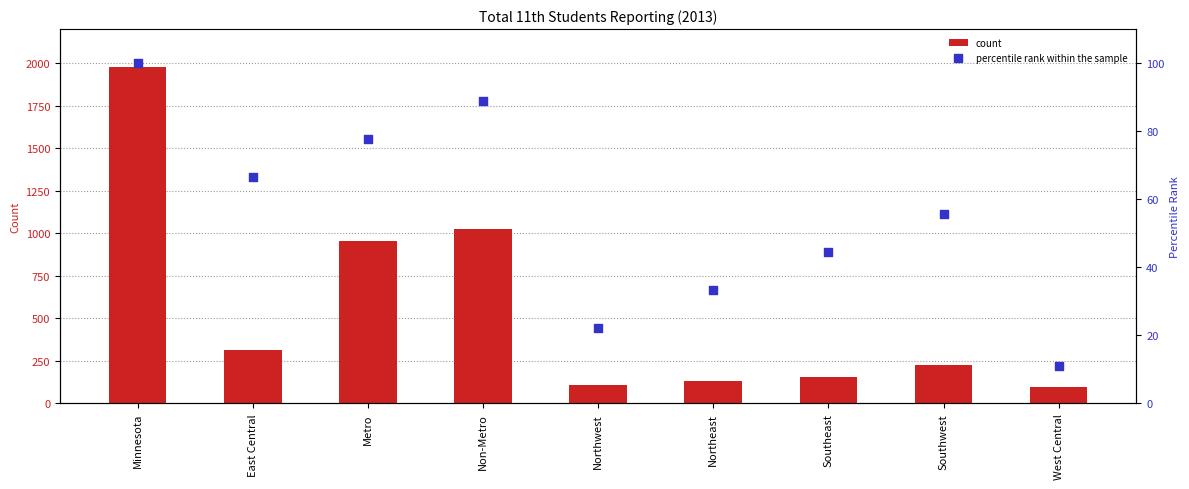

Which series reaches the maximum Y coordinate?

count